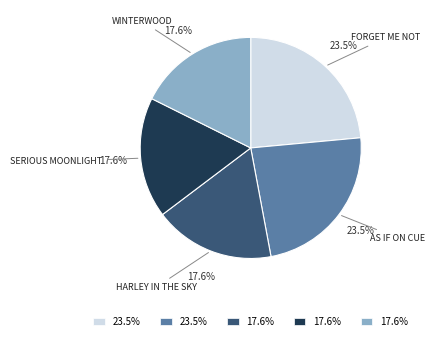

Is there any slice that represents more than half of the pie?

No